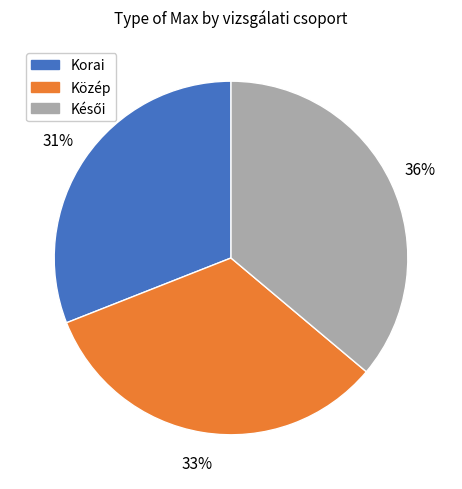

To the nearest percent, what is the average slice percentage?

33%